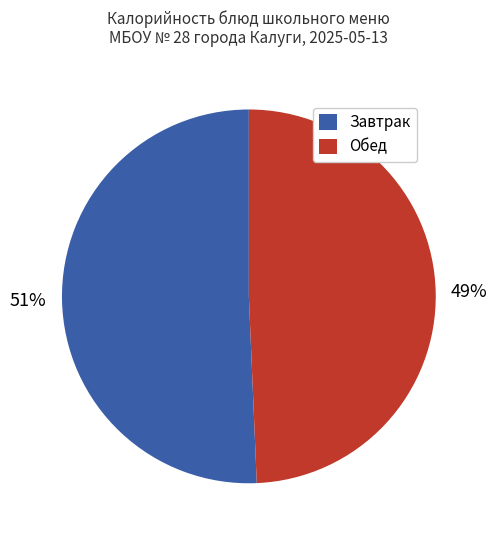

The Обед slice represents 58% of the pie. True or false?

False